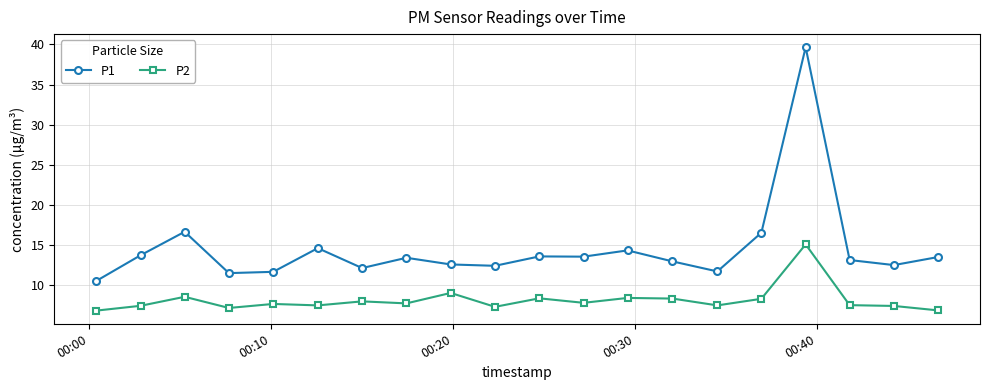

Which series has the largest total across all categories?

P1